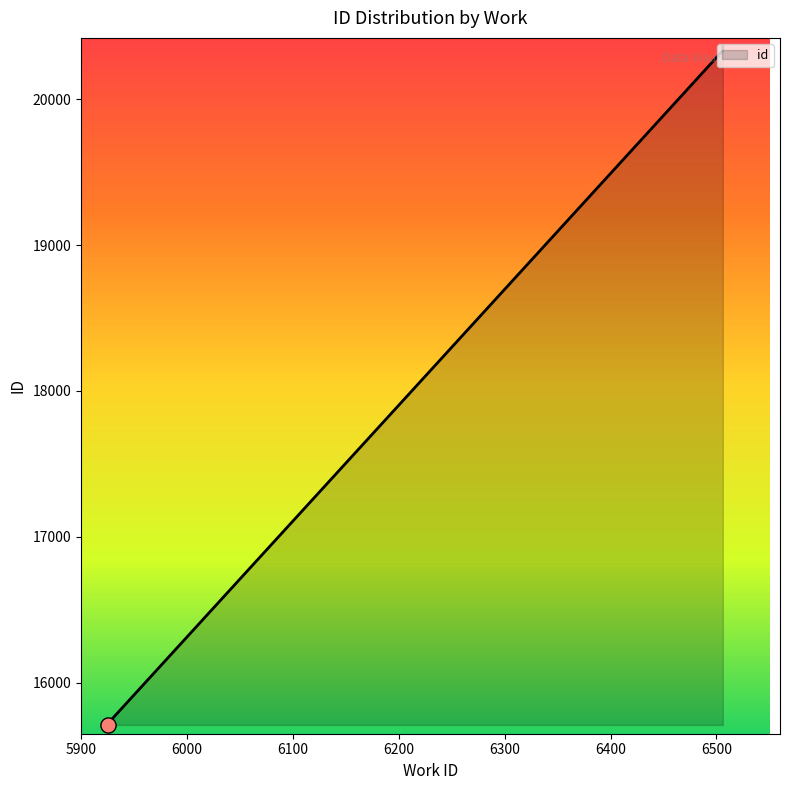

Between 6506 and 5925, which is larger?

6506